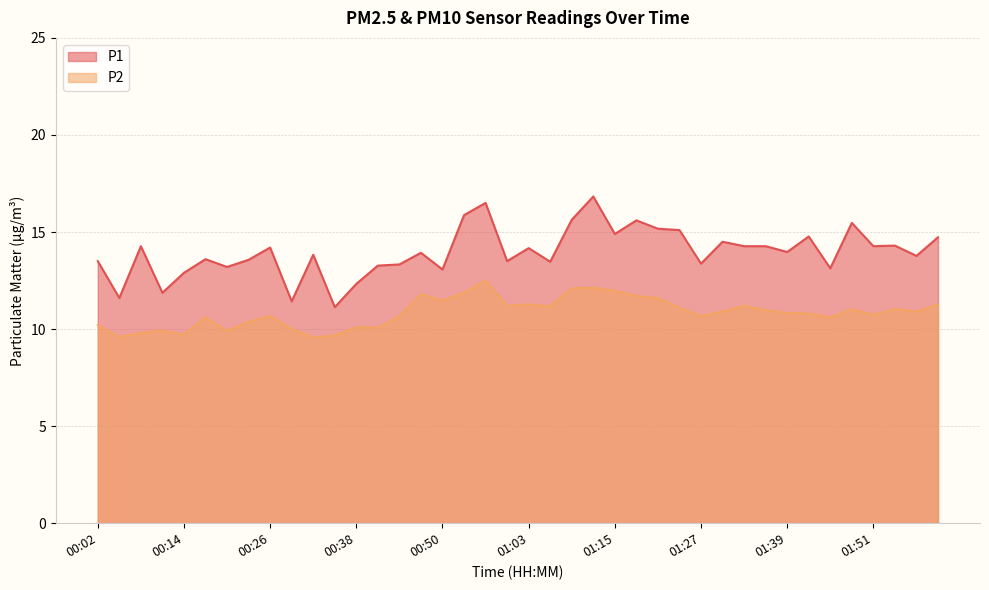

Reading left to right, what are all the values shown in this chart?

P1: 00:02=13.5	00:05=11.6	00:08=14.3	00:11=11.9	00:14=12.9	00:17=13.6	00:20=13.2	00:23=13.6	00:26=14.2	00:29=11.4	00:32=13.8	00:35=11.1	00:38=12.3	00:41=13.3	00:44=13.3	00:47=13.9	00:50=13.1	00:53=15.9	00:56=16.5	01:00=13.5	01:03=14.2	01:06=13.5	01:09=15.6	01:12=16.8	01:15=14.9	01:18=15.6	01:21=15.2	01:24=15.1	01:27=13.4	01:30=14.5	01:33=14.3	01:36=14.3	01:39=14.0	01:42=14.8	01:45=13.1	01:48=15.5	01:51=14.3	01:54=14.3	01:57=13.8	02:00=14.7
P2: 00:02=10.2	00:05=9.6	00:08=9.8	00:11=9.9	00:14=9.7	00:17=10.6	00:20=9.9	00:23=10.4	00:26=10.7	00:29=10.0	00:32=9.6	00:35=9.7	00:38=10.1	00:41=10.1	00:44=10.7	00:47=11.8	00:50=11.5	00:53=11.9	00:56=12.5	01:00=11.2	01:03=11.3	01:06=11.2	01:09=12.1	01:12=12.1	01:15=12.0	01:18=11.7	01:21=11.6	01:24=11.1	01:27=10.7	01:30=10.9	01:33=11.2	01:36=11.0	01:39=10.8	01:42=10.8	01:45=10.6	01:48=11.0	01:51=10.7	01:54=11.0	01:57=10.9	02:00=11.3